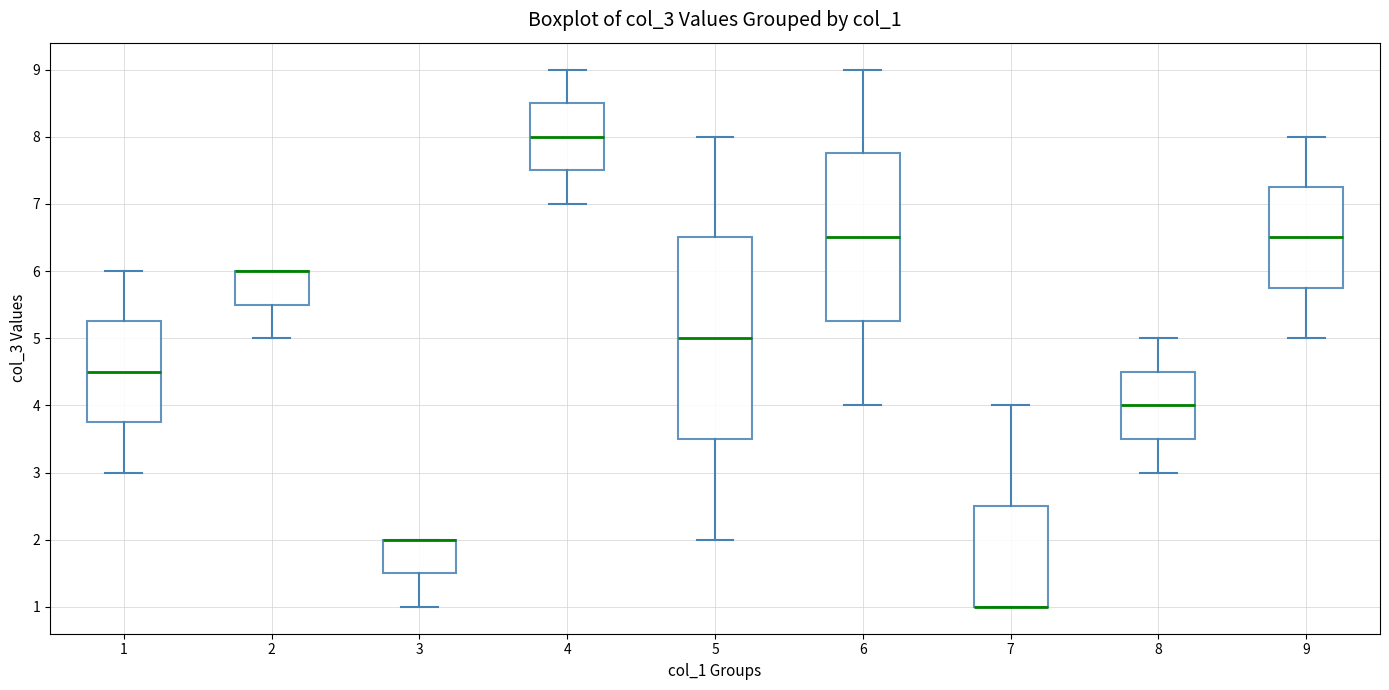

Reading left to right, transcribe this box plot: for each box, give where its median line is, the range the box spans, and where its two whiskers end, as read against the y-axis. The values are not printed on the chart, so give them approximately, as read against the axis.

1: median 4.5, box 3.8 to 5.3, whiskers 3.0 to 6.0
2: median 6.0 (drawn on the box's upper edge), box 5.5 to 6.0, whiskers 5.0 to 6.0
3: median 2.0 (drawn on the box's upper edge), box 1.5 to 2.0, whiskers 1.0 to 2.0
4: median 8.0, box 7.5 to 8.5, whiskers 7.0 to 9.0
5: median 5.0, box 3.5 to 6.5, whiskers 2.0 to 8.0
6: median 6.5, box 5.3 to 7.8, whiskers 4.0 to 9.0
7: median 1.0 (drawn on the box's lower edge), box 1.0 to 2.5, whiskers 1.0 to 4.0
8: median 4.0, box 3.5 to 4.5, whiskers 3.0 to 5.0
9: median 6.5, box 5.8 to 7.3, whiskers 5.0 to 8.0